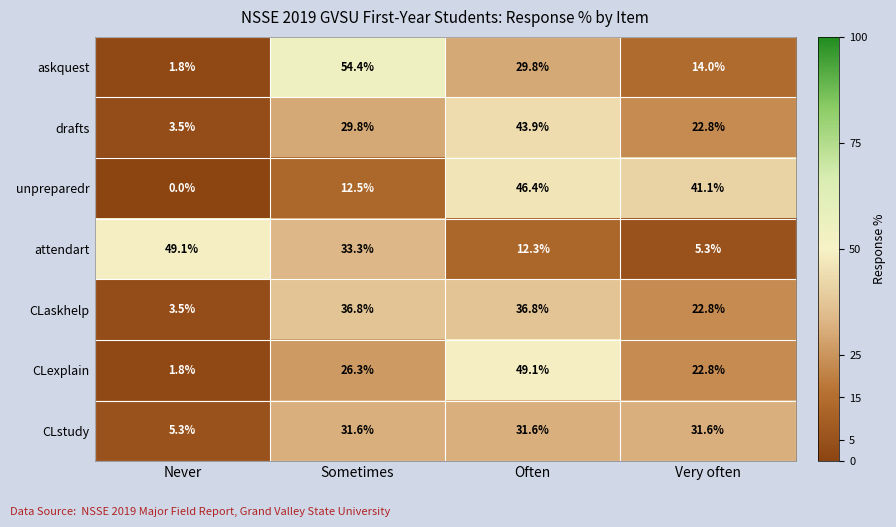

Reading left to right, extract all data points from this chart.

askquest: Never=1.8	Sometimes=54.4	Often=29.8	Very often=14.0
drafts: Never=3.5	Sometimes=29.8	Often=43.9	Very often=22.8
unpreparedr: Never=0.0	Sometimes=12.5	Often=46.4	Very often=41.1
attendart: Never=49.1	Sometimes=33.3	Often=12.3	Very often=5.3
CLaskhelp: Never=3.5	Sometimes=36.8	Often=36.8	Very often=22.8
CLexplain: Never=1.8	Sometimes=26.3	Often=49.1	Very often=22.8
CLstudy: Never=5.3	Sometimes=31.6	Often=31.6	Very often=31.6